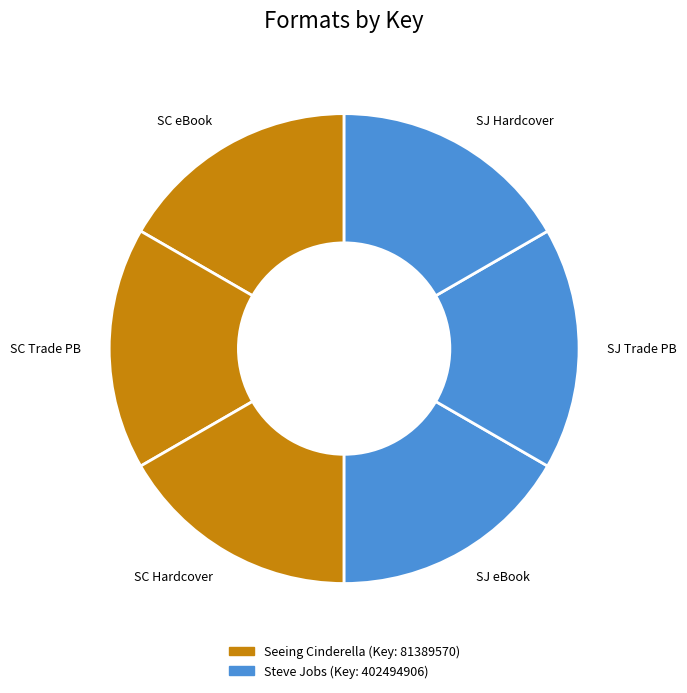

Do SJ eBook and SC Trade PB together represent more than half of the pie?

No